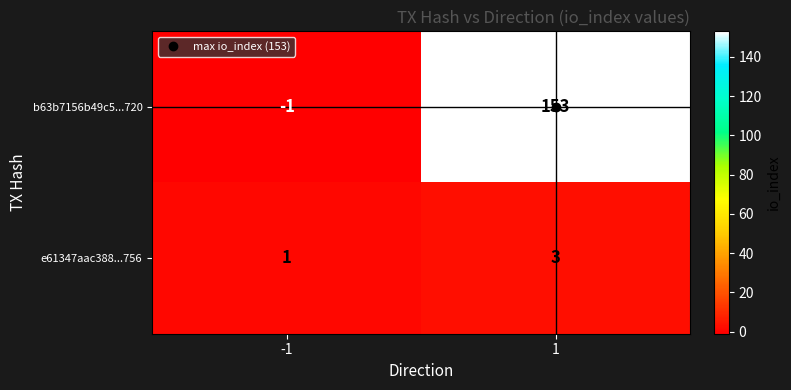

The e61347aac388...756 series shows 0 at -1. True or false?

False